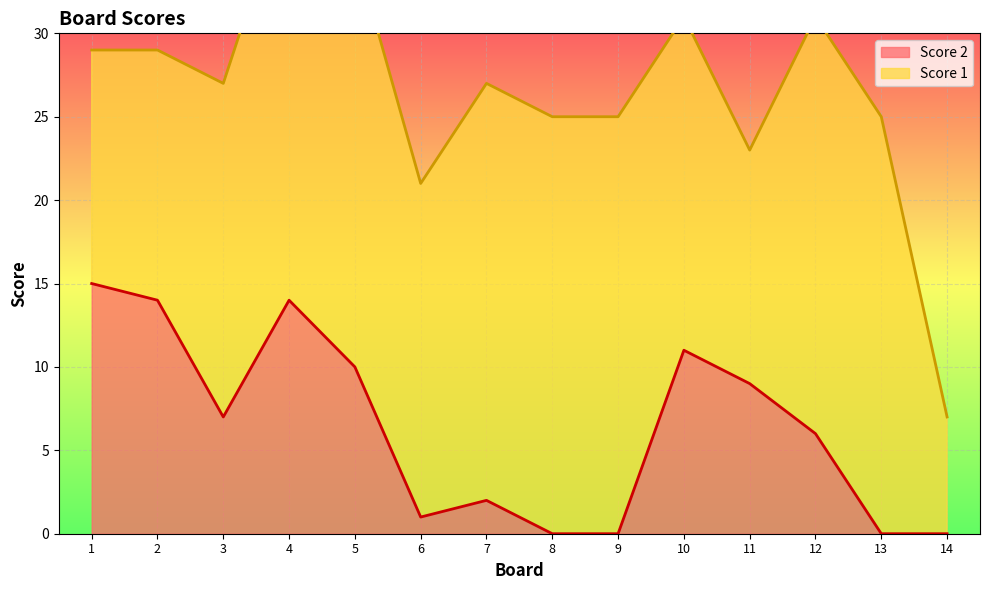

True or false: the data shows 9 at 11.

True